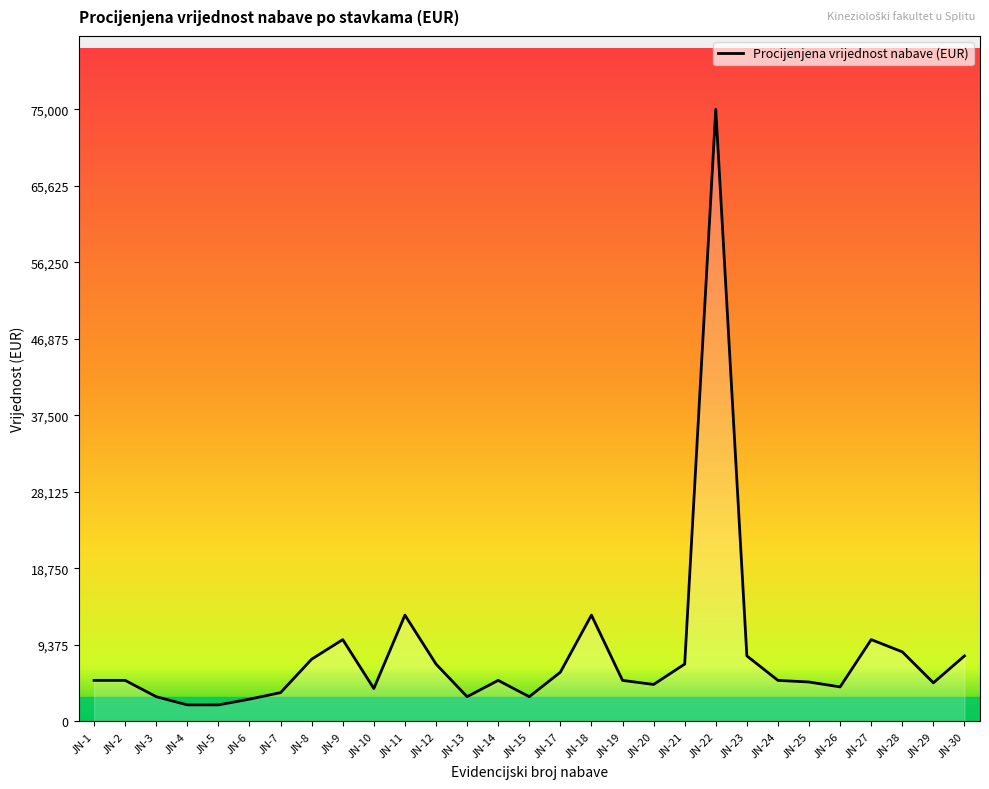

Is this an area chart (filled region under the line)?

No